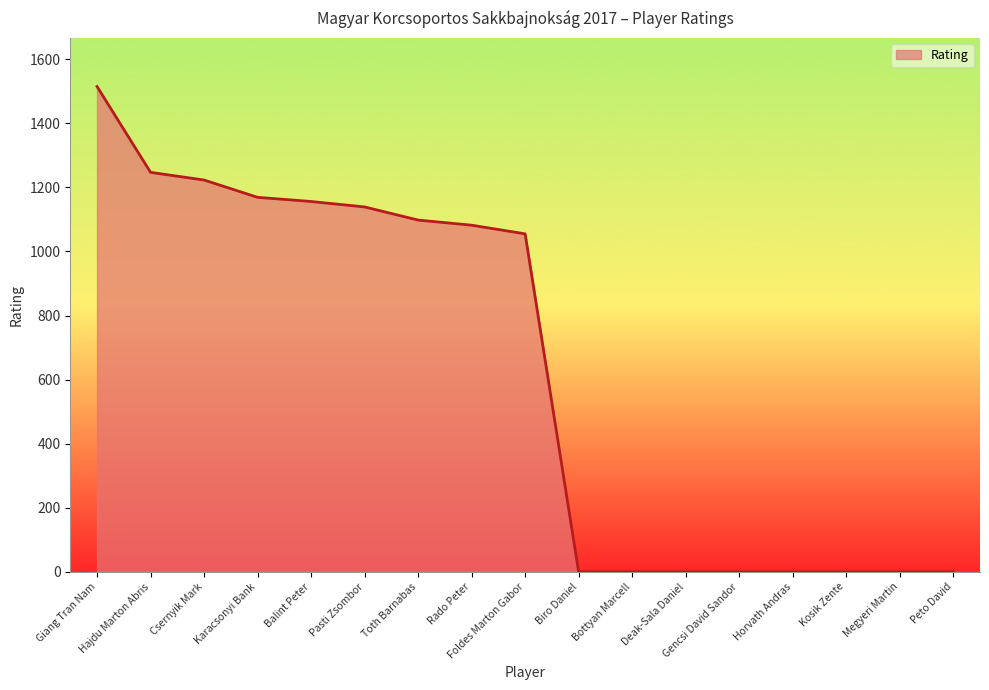

Reading right to left, extract all data points from this chart.

0	0	0	0	0	0	0	0	1055	1082	1098	1139	1156	1169	1223	1247	1515